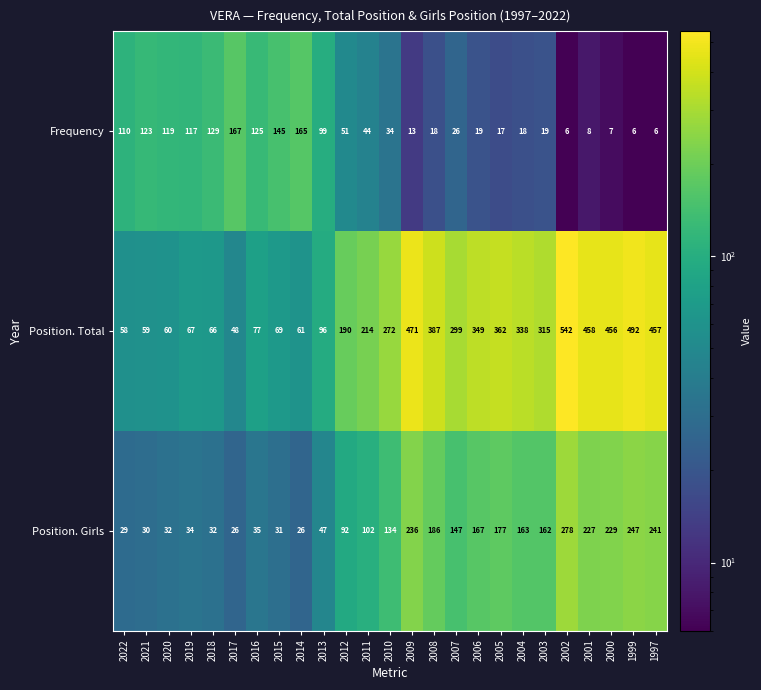

Which series has the widest spread of values?

Position. Total